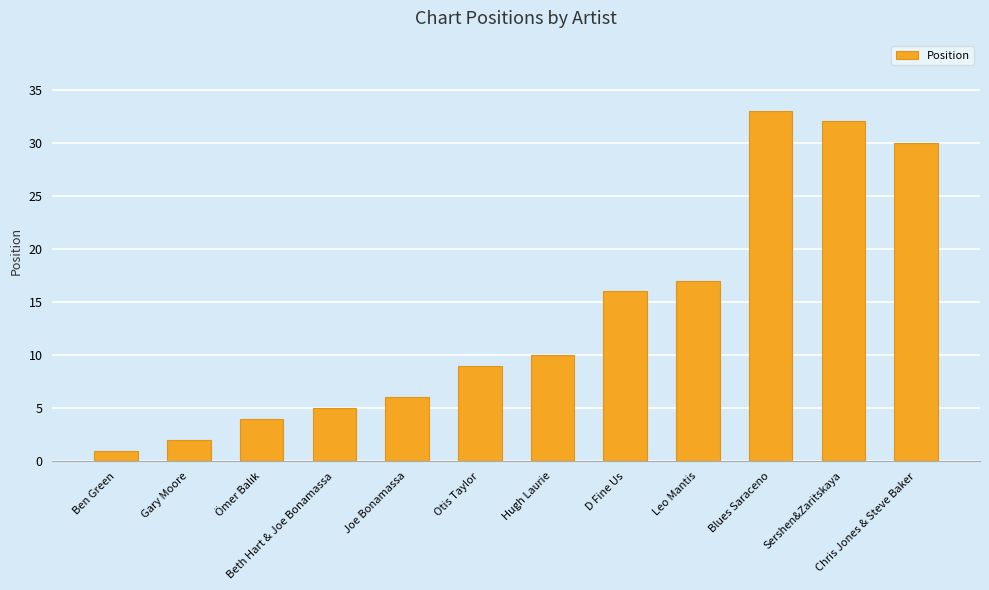

What position from the left is Joe Bonamassa?

5